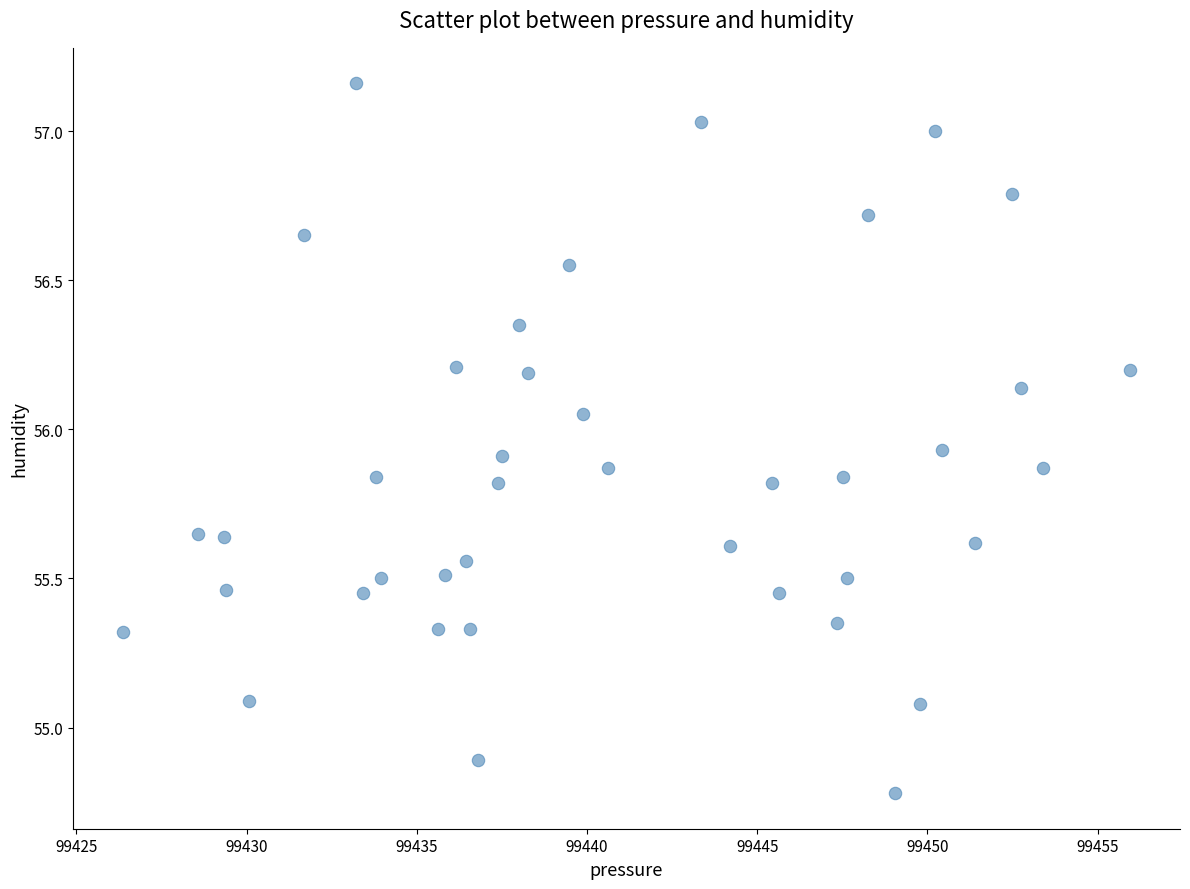

What is the range of X values (max minus min)?

29.6